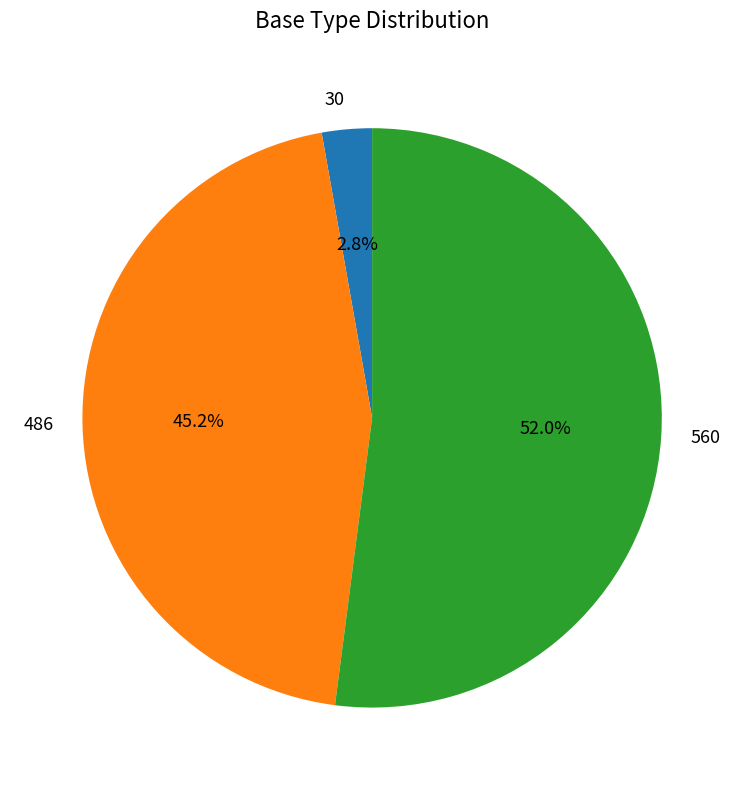

Which category has the smallest portion of the pie?

30